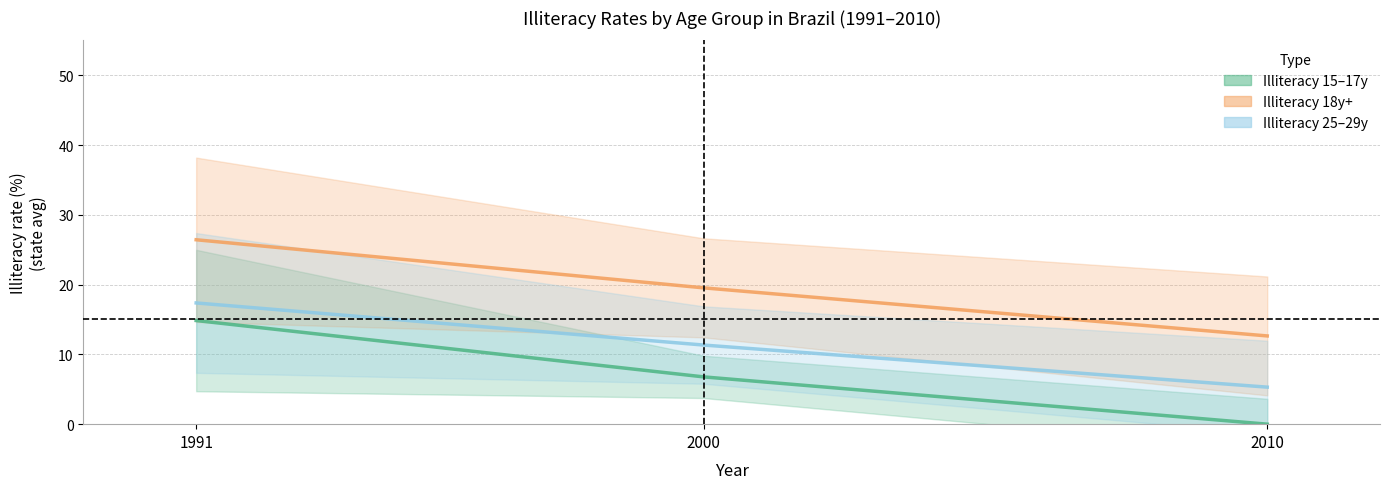

Between 2000 and 2010, which series saw the biggest shift?

Illiteracy 18y+